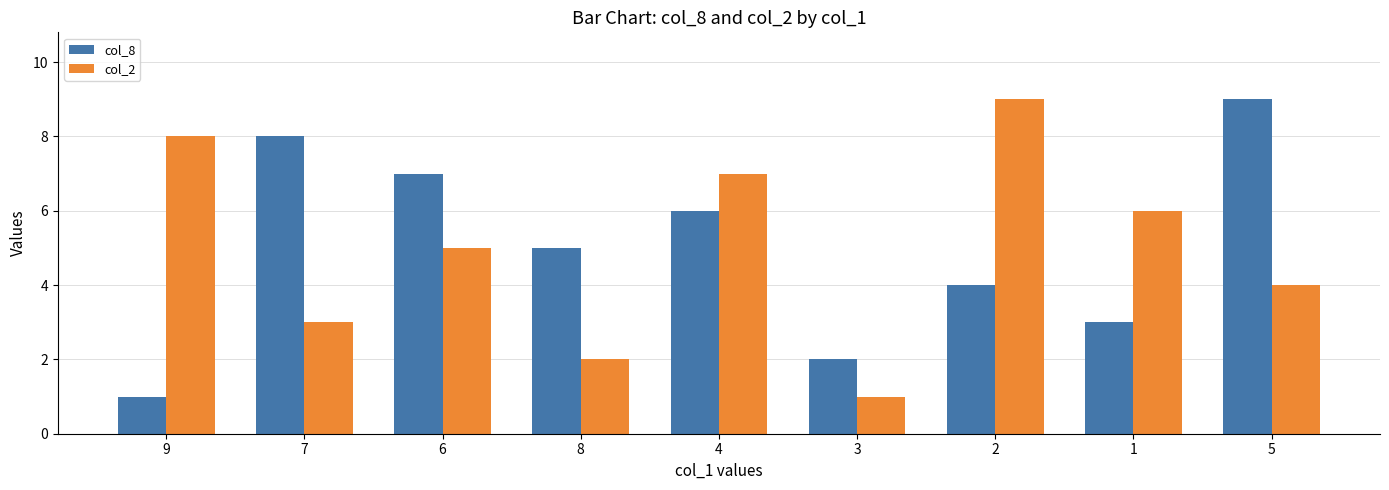

Is the value of col_2 at 5 greater than the value of col_8 at 5?

No